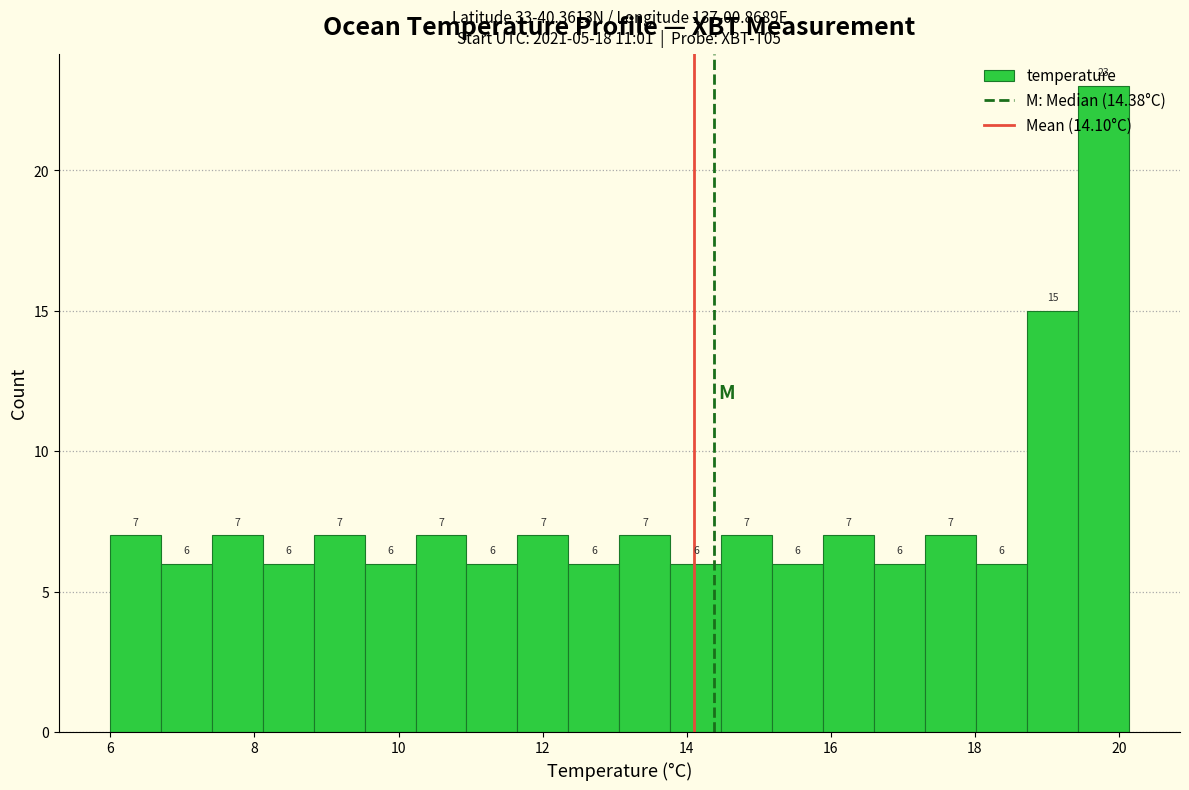

Read against the x-axis, roughly where is the centre of the tallest bar?

19.8